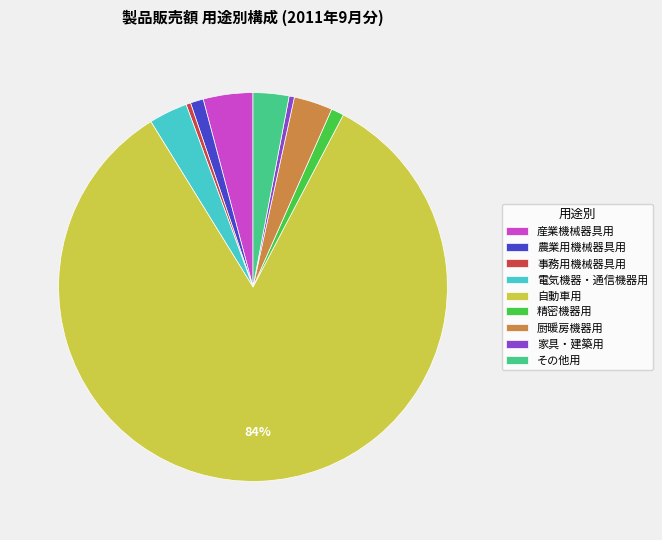

How many segments does this pie chart have?

9